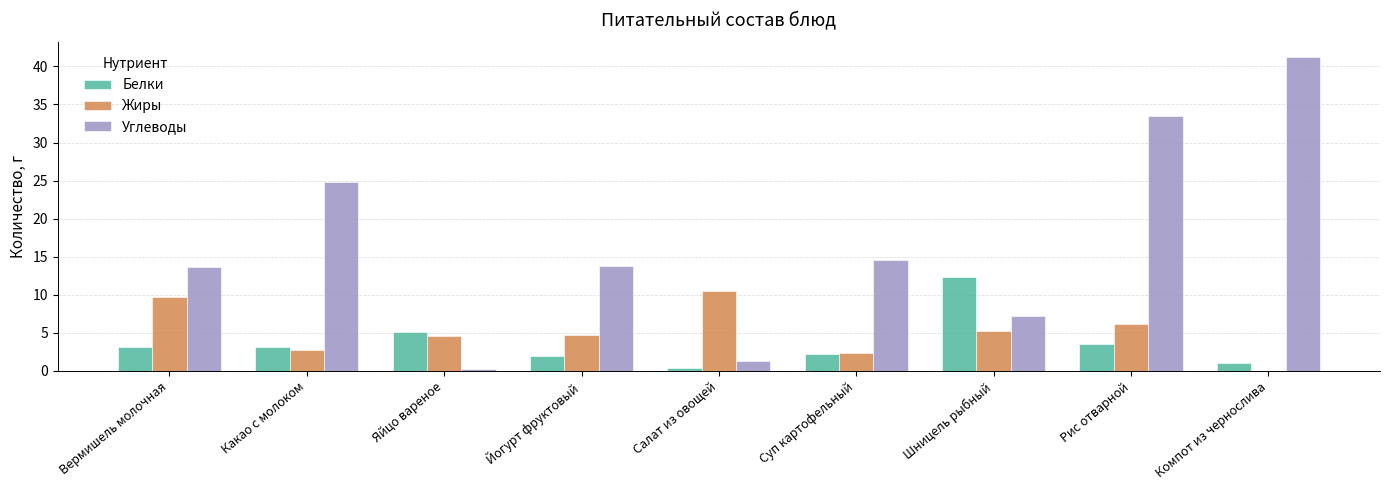

What is the sum of the Белки values at Суп картофельный and Рис отварной?

5.7